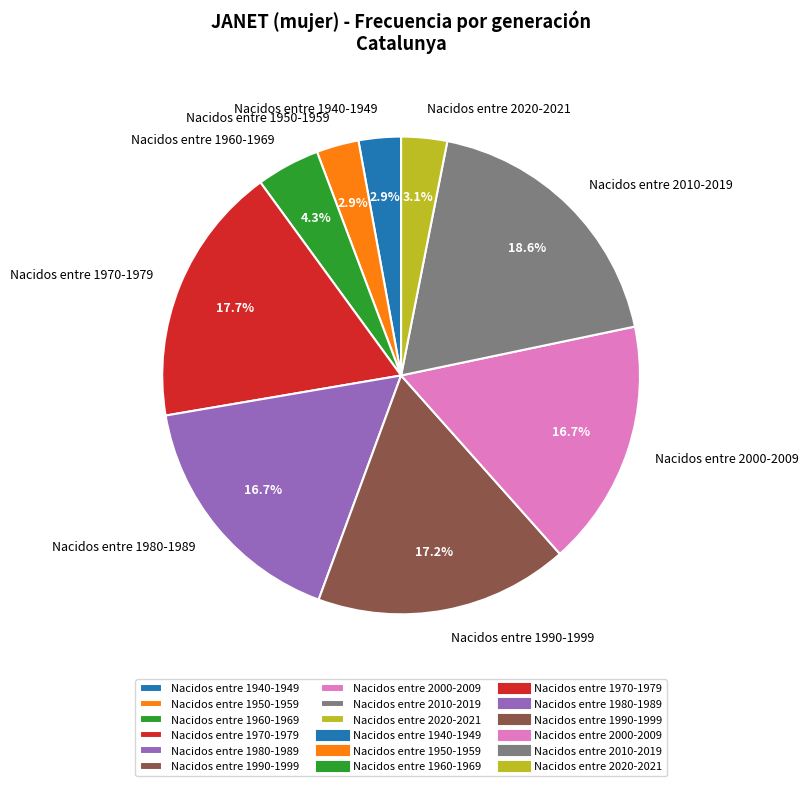

To the nearest percent, what is the average slice percentage?

11%